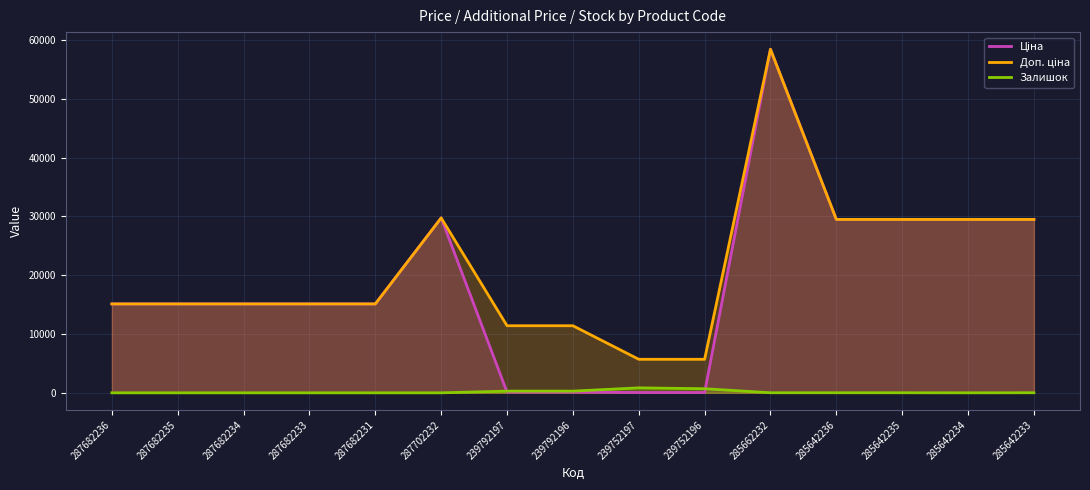

How many values in the Ціна series exceed 15120?

6